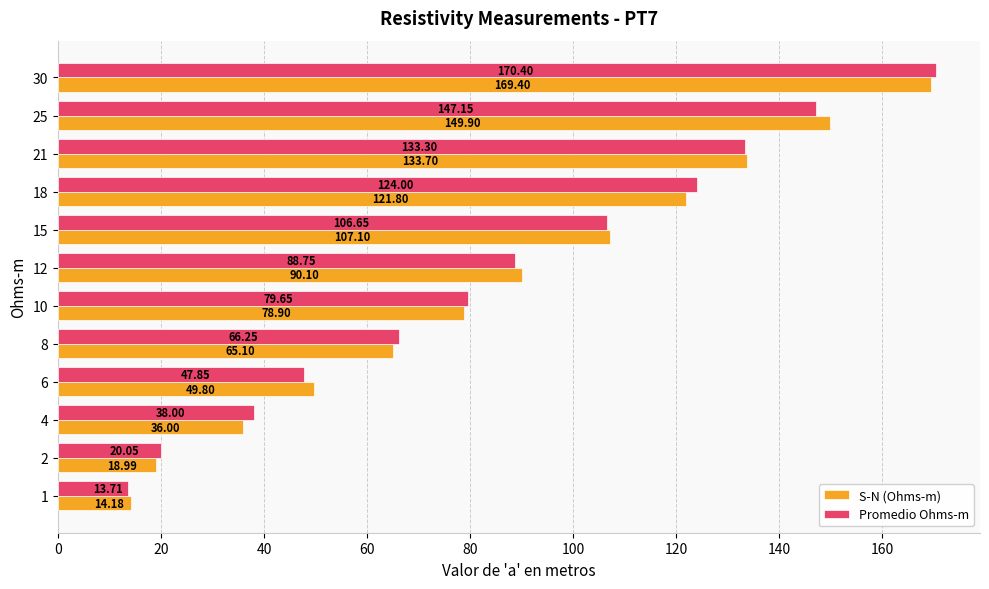

What is the spread (max minus min) of values at 1?

0.5